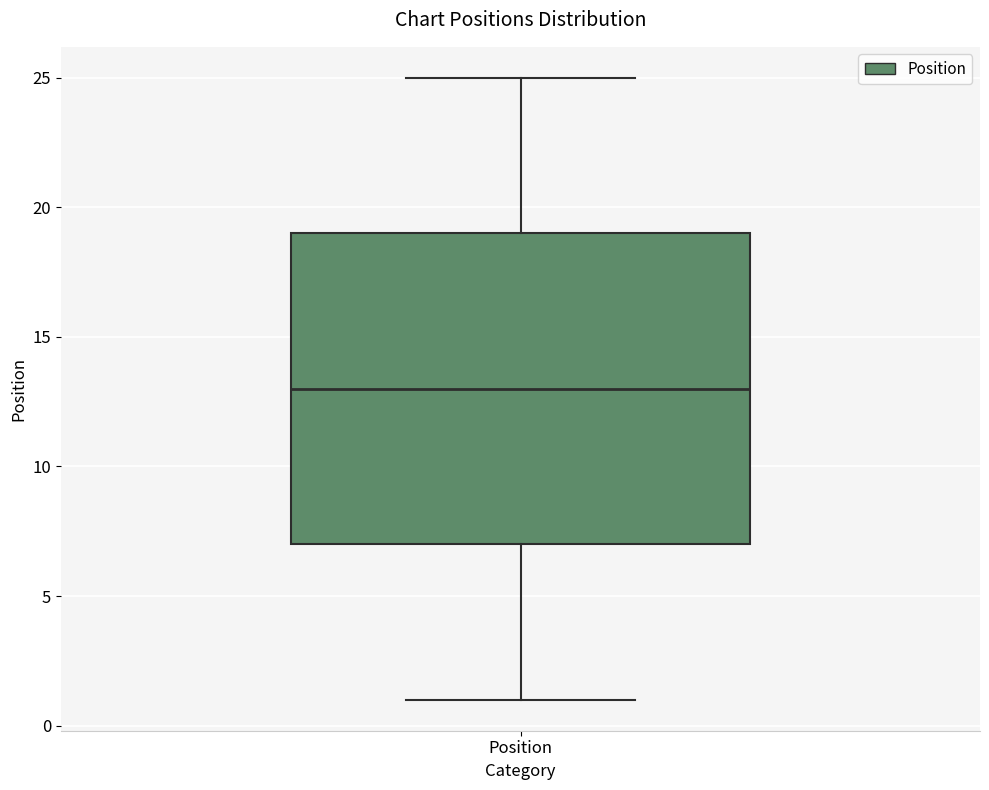

Read this box plot against the y-axis: the position of the median line, the range covered by the box, and the ends of both whiskers. The values are not printed on the chart, so give them approximately, as read against the axis.

median 13, box 7 to 19, whiskers 1 to 25